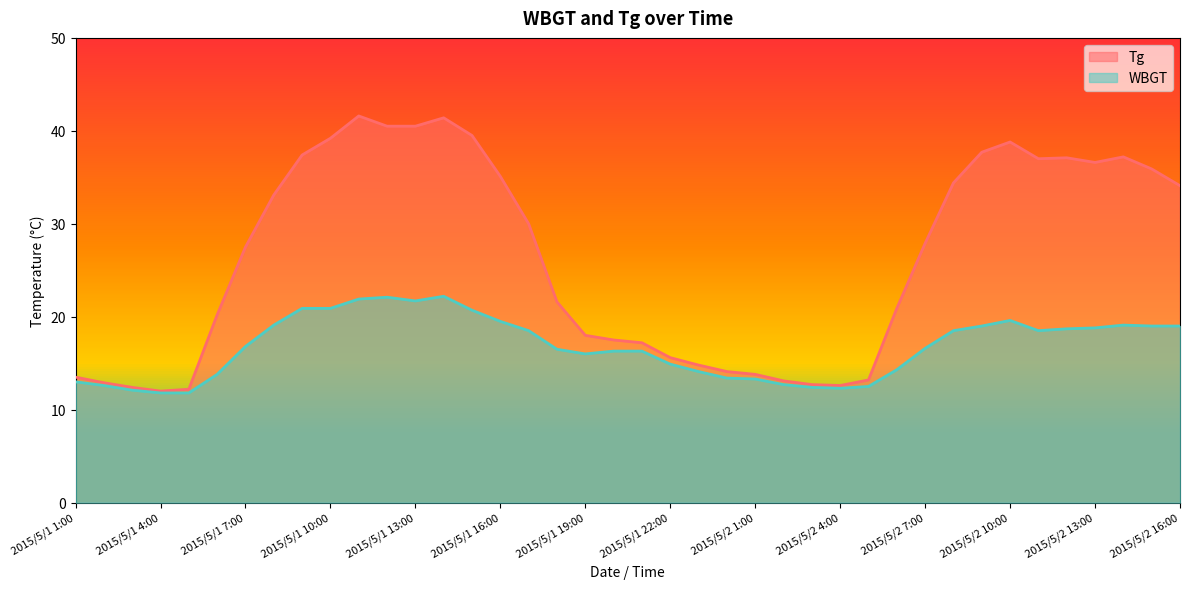

How many values in the WBGT series are below 16?

15